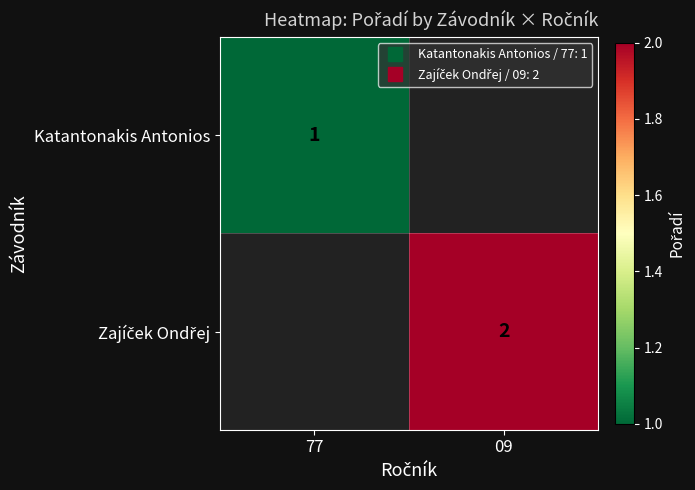

Rank the series at 77 from highest to lowest value.

Katantonakis Antonios, Zajíček Ondřej